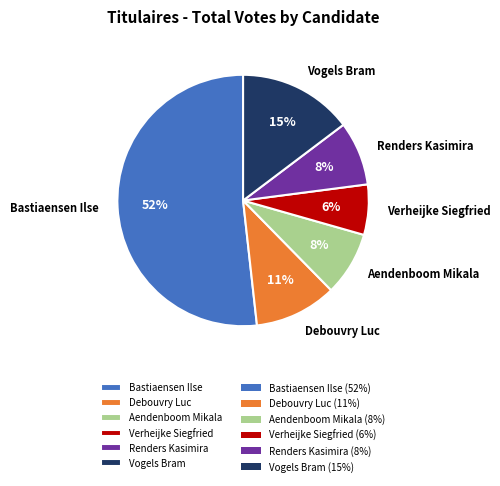

Is the sum of Bastiaensen Ilse and Debouvry Luc greater than half?

Yes